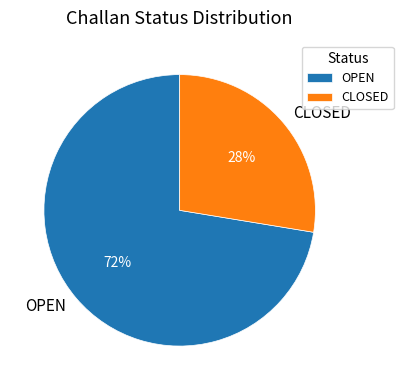

Which category has the smallest portion of the pie?

CLOSED